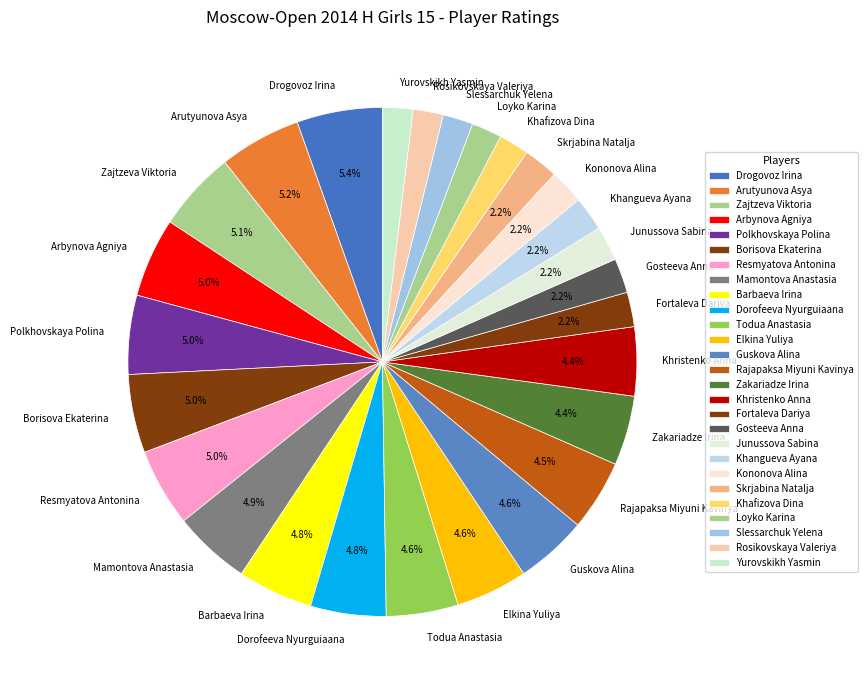

What percentage is the Mamontova Anastasia slice, to the nearest percent?

5%